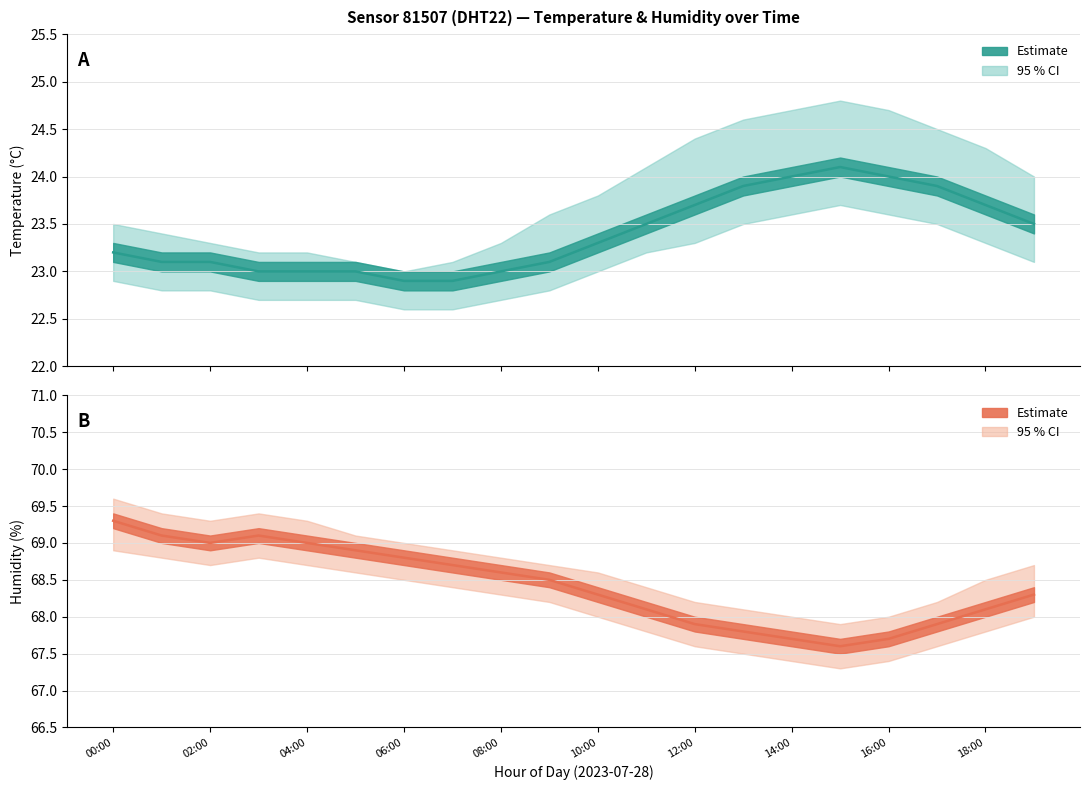

True or false: temperature_upper and humidity_upper cross at least once.

False